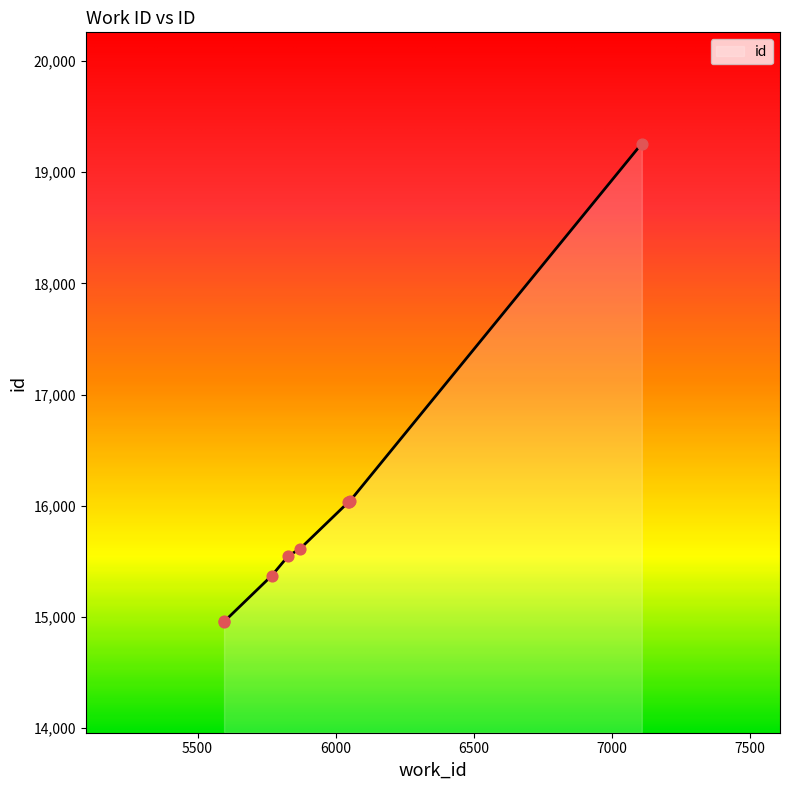

What is the maximum value shown in the chart?

19258